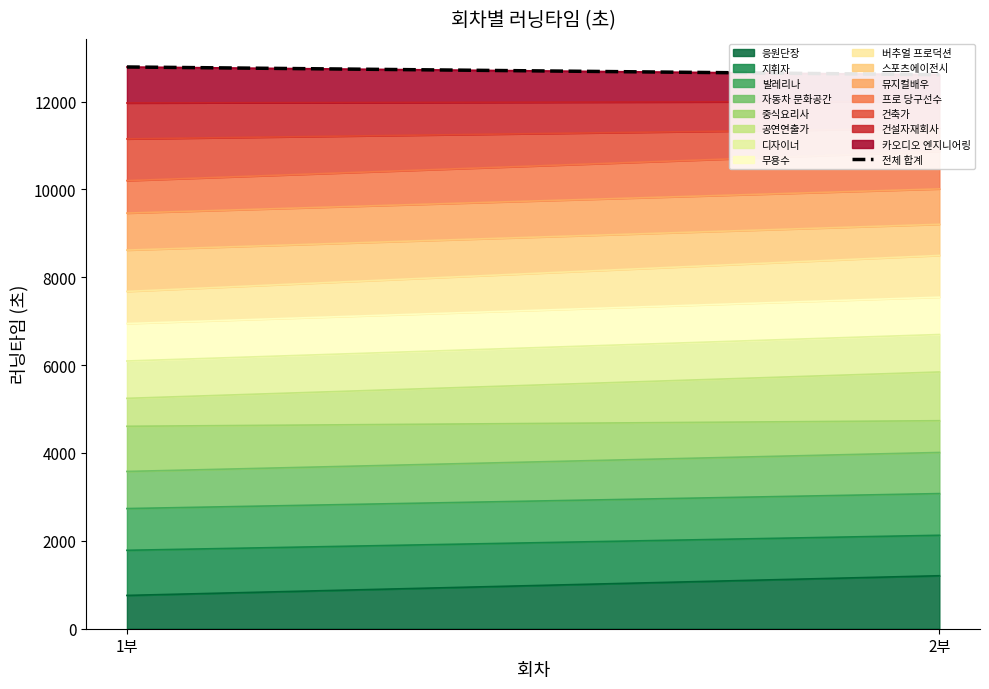

How many lines are shown in the chart?

1